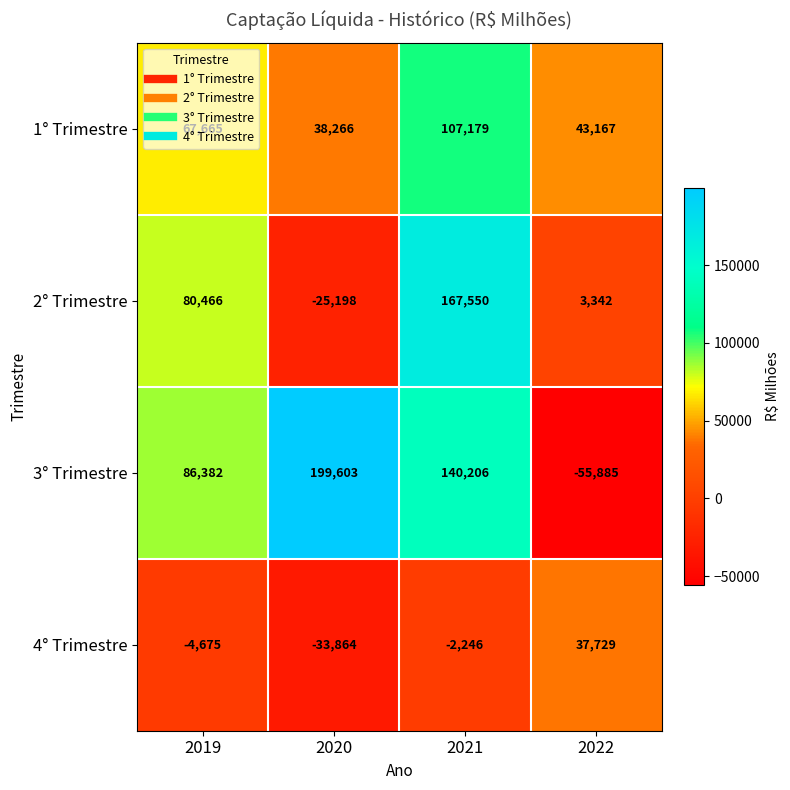

What value does the 1° Trimestre series have at 2020, to the nearest 50?

38250